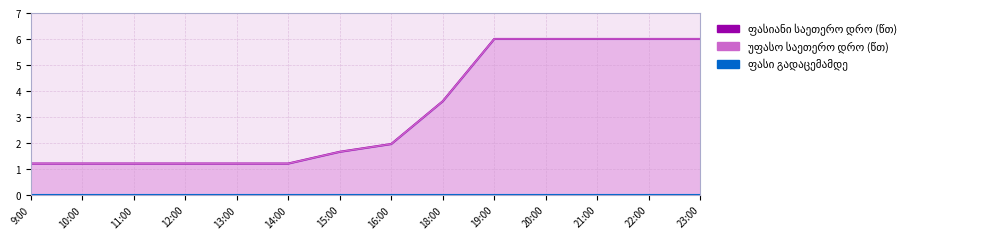

What is the label of the 4th point from the right?

20:00